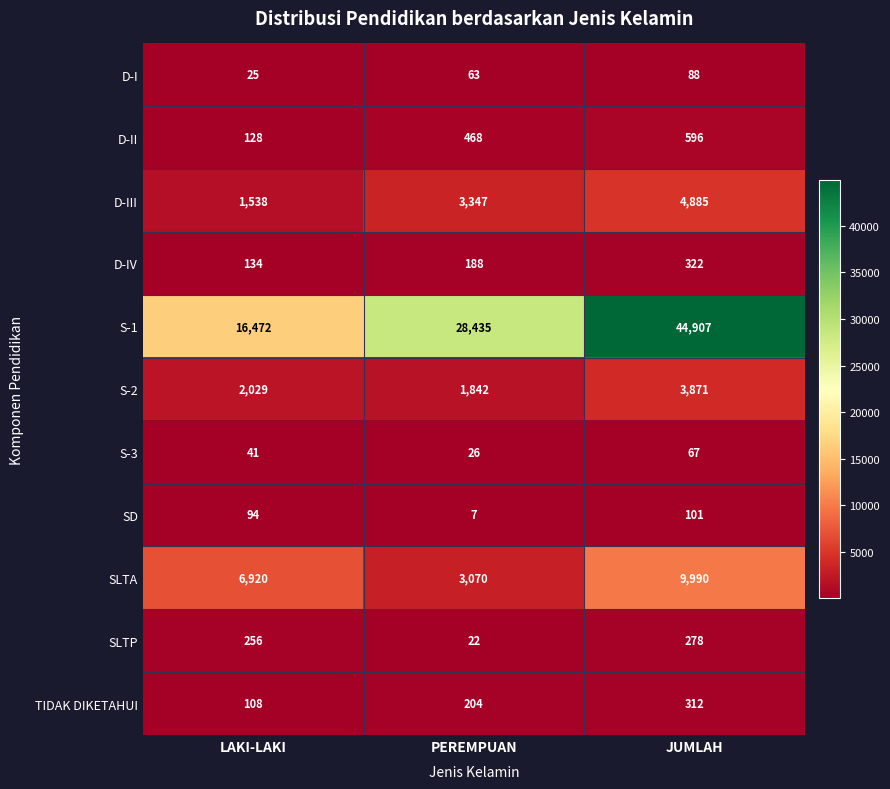

At which category is the sum across all series the highest?

JUMLAH